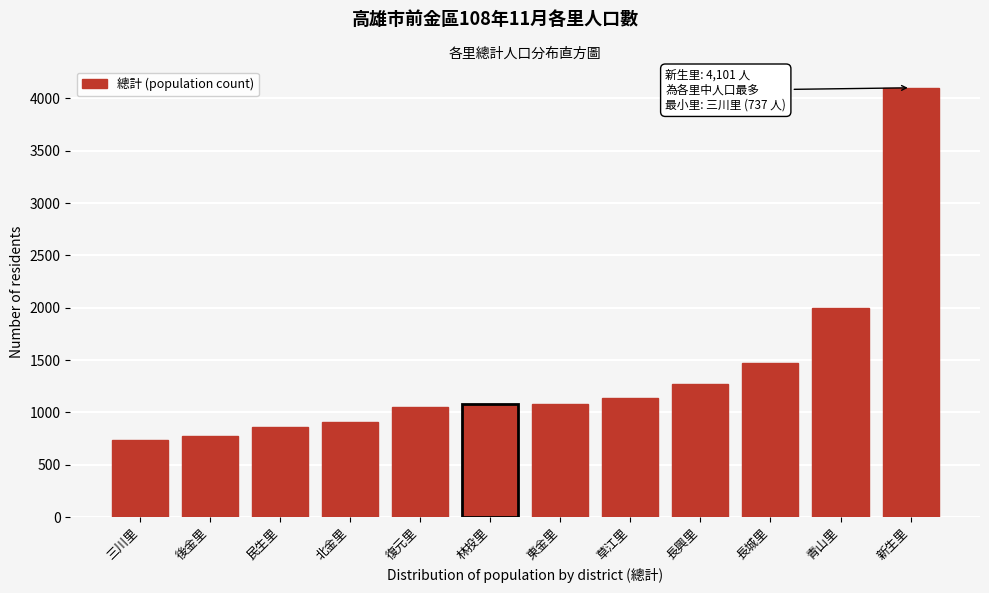

What is the label of the 6th bar from the right?

東金里